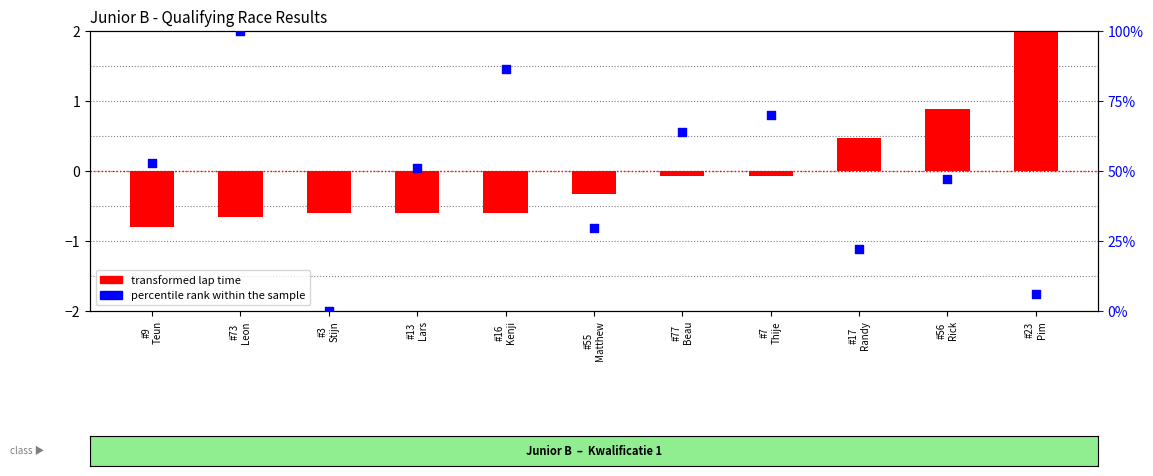

Which series has the largest total across all categories?

percentile rank within the sample